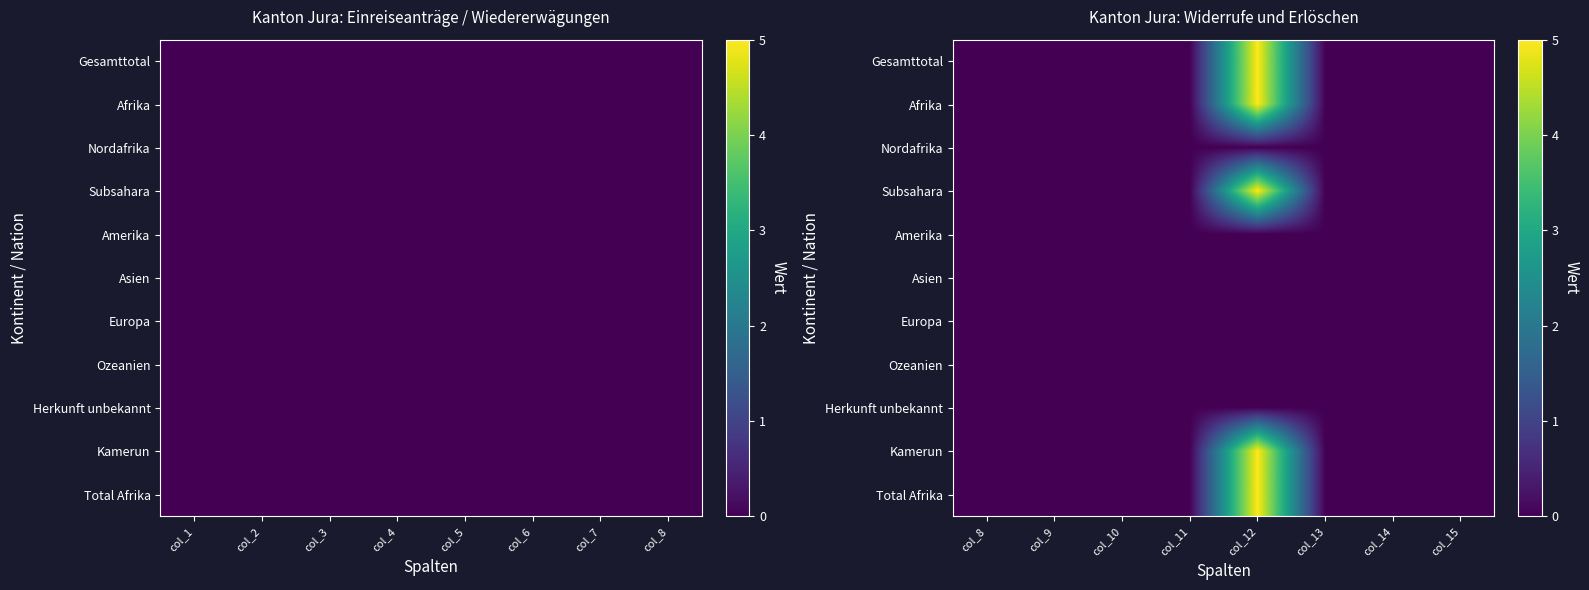

True or false: row_3 has a value of -3 at col_8.

False